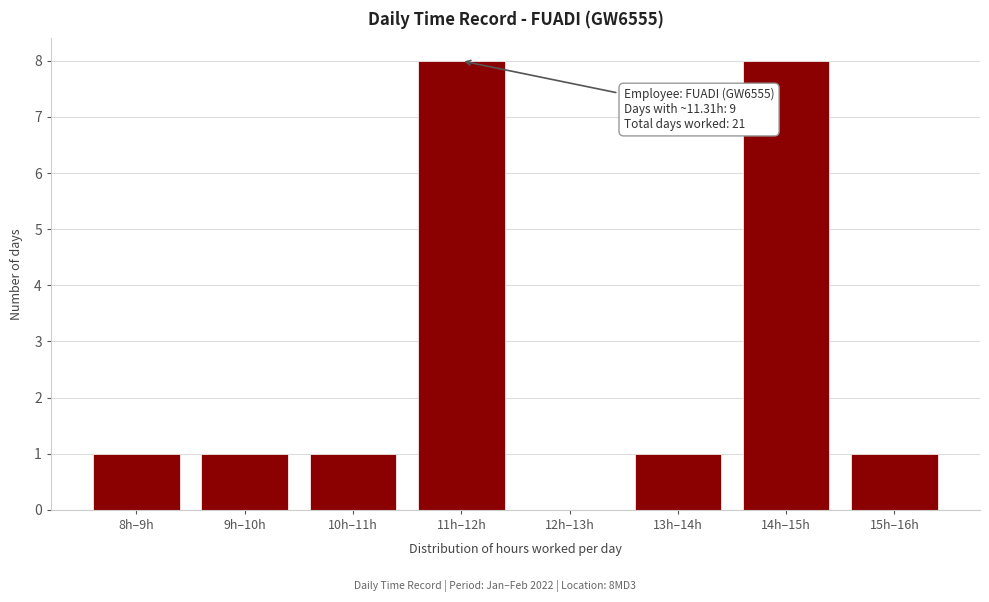

Reading right to left, extract all data points from this chart.

15h–16h=1	14h–15h=8	13h–14h=1	12h–13h=0	11h–12h=8	10h–11h=1	9h–10h=1	8h–9h=1